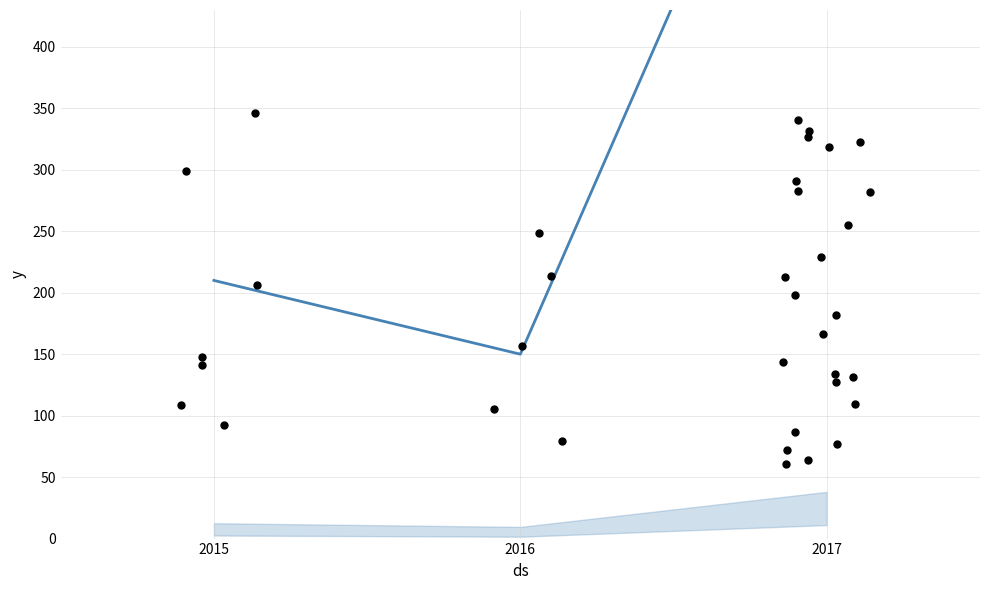

Which has a higher value, 2015 or 2017?

2017